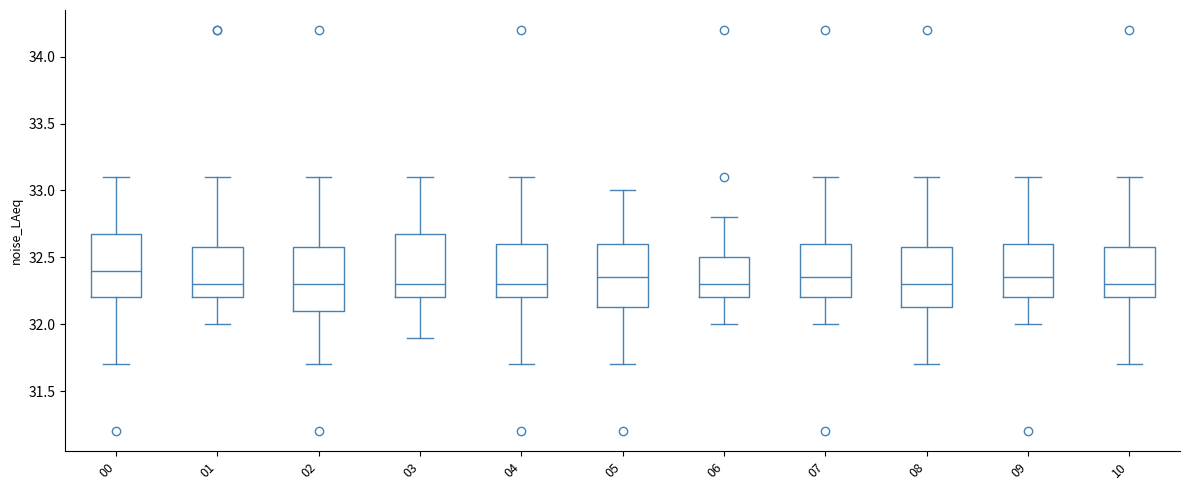

Where does the median line of the box at x = 03 sit on the y-axis? The values are not printed on the chart, so give them approximately, as read against the axis.

32.30